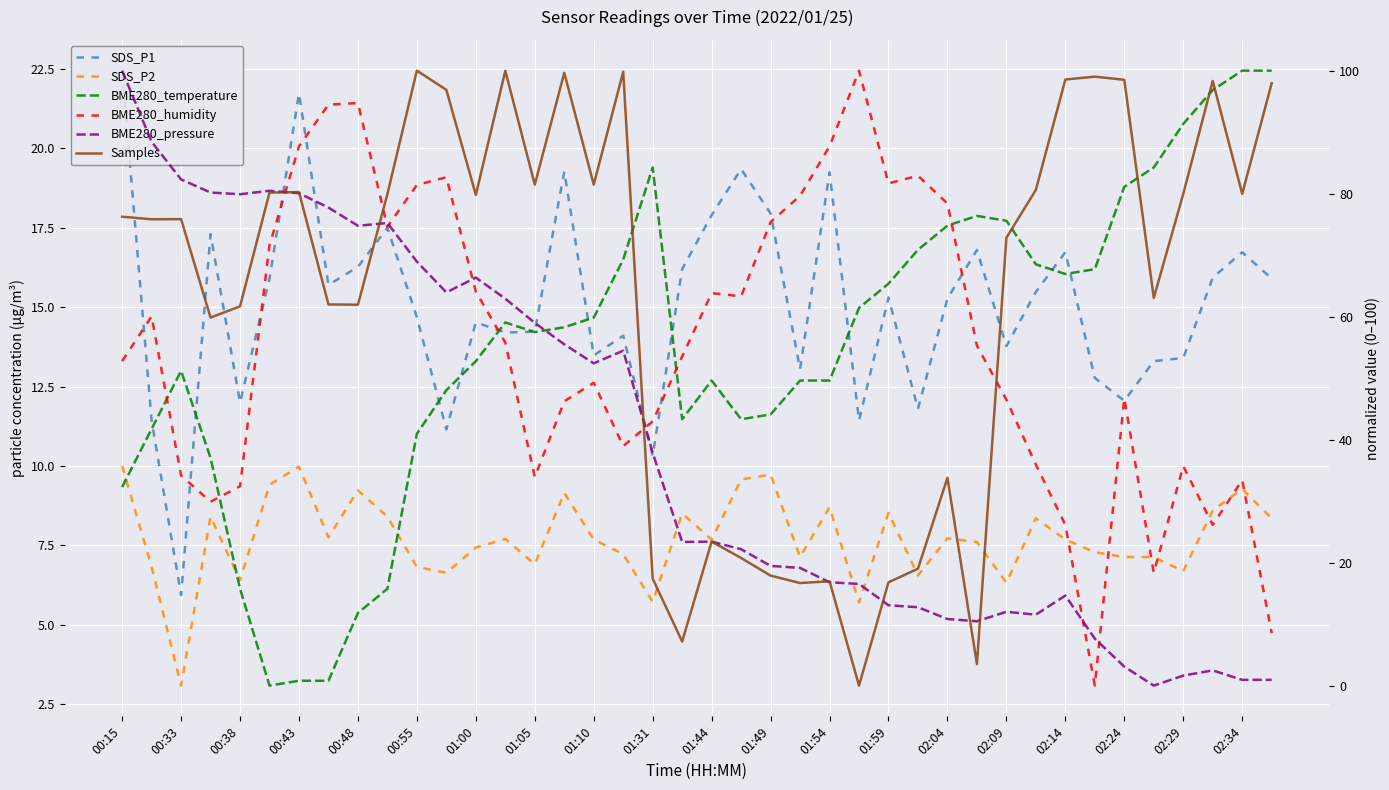

How many values in BME280_temperature are above zero?

39